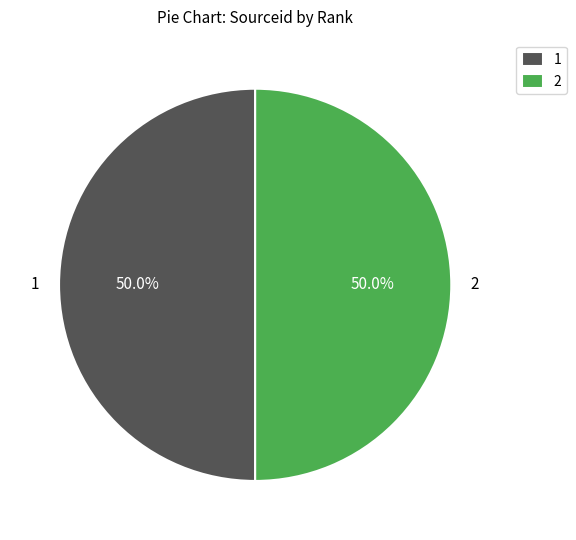

Is the sum of 1 and 2 greater than half?

Yes